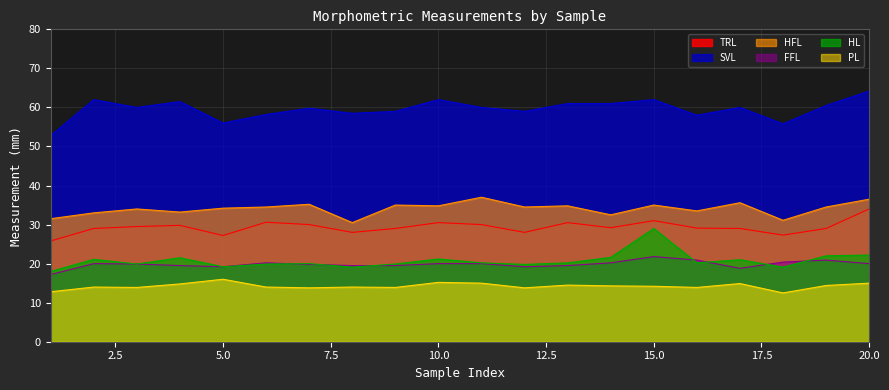

What is the spread (max minus min) of values at 2?

48.0